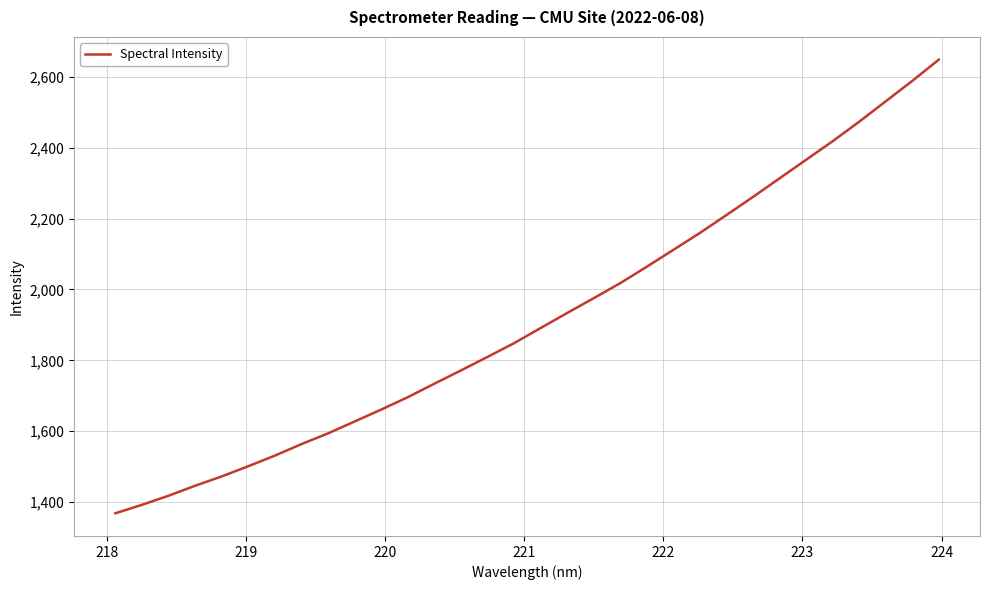

What is the maximum value shown in the chart?

2648.8